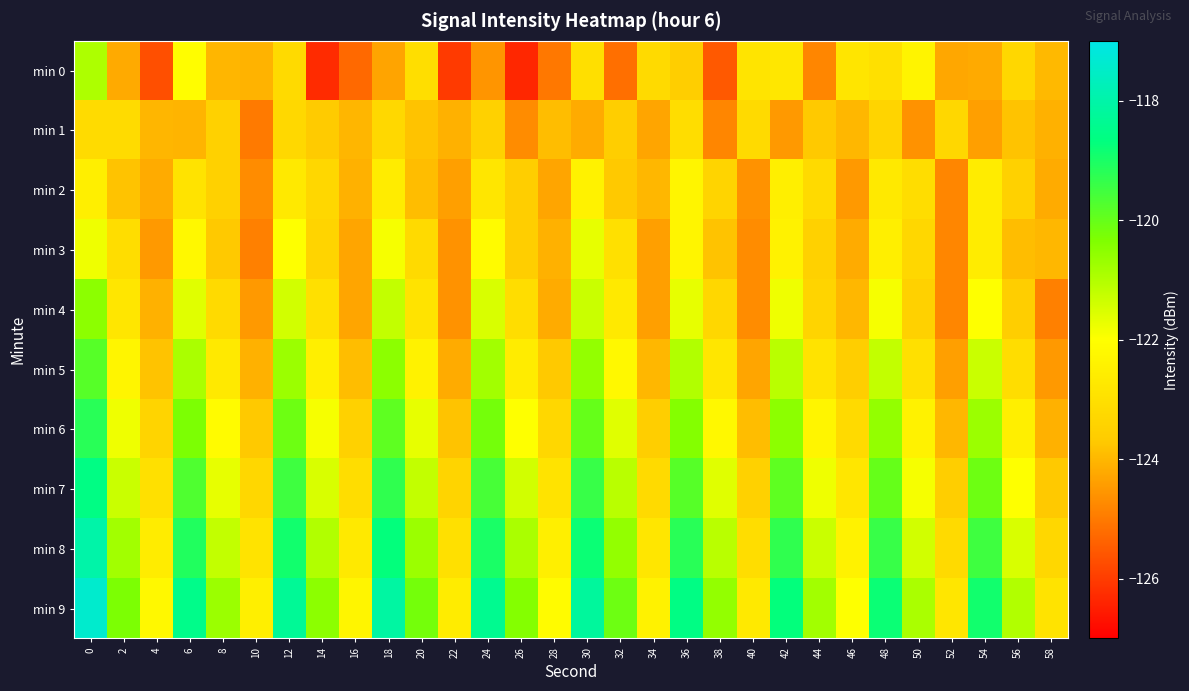

Reading left to right, extract all data points from this chart.

min 0: 0=-120.9	2=-124.2	4=-125.7	6=-122.1	8=-124.0	10=-124.1	12=-123.2	14=-126.3	16=-125.3	18=-124.3	20=-123.1	22=-126.0	24=-124.5	26=-126.3	28=-125.0	30=-123.0	32=-125.2	34=-123.2	36=-123.6	38=-125.5	40=-122.9	42=-122.8	44=-124.8	46=-122.8	48=-123.0	50=-122.3	52=-124.3	54=-124.2	56=-123.3	58=-124.0
min 1: 0=-123.1	2=-123.2	4=-124.0	6=-124.0	8=-123.5	10=-125.0	12=-123.3	14=-123.7	16=-124.0	18=-123.2	20=-123.8	22=-124.1	24=-123.5	26=-124.7	28=-123.9	30=-124.2	32=-123.6	34=-124.3	36=-123.1	38=-124.8	40=-123.2	42=-124.5	44=-123.7	46=-124.0	48=-123.4	50=-124.6	52=-123.3	54=-124.4	56=-123.8	58=-124.1
min 2: 0=-122.5	2=-123.8	4=-124.2	6=-122.9	8=-123.5	10=-124.7	12=-122.7	14=-123.3	16=-124.1	18=-122.6	20=-123.9	22=-124.4	24=-122.8	26=-123.6	28=-124.3	30=-122.4	32=-123.7	34=-124.0	36=-122.3	38=-123.4	40=-124.6	42=-122.5	44=-123.2	46=-124.5	48=-122.7	50=-123.1	52=-124.8	54=-122.6	56=-123.5	58=-124.2
min 3: 0=-121.8	2=-123.1	4=-124.5	6=-122.2	8=-123.7	10=-124.9	12=-122.0	14=-123.4	16=-124.3	18=-121.9	20=-123.2	22=-124.6	24=-122.1	26=-123.6	28=-124.1	30=-121.7	32=-123.0	34=-124.4	36=-122.3	38=-123.8	40=-124.7	42=-122.4	44=-123.5	46=-124.2	48=-122.5	50=-123.3	52=-124.8	54=-122.6	56=-123.9	58=-124.0
min 4: 0=-120.5	2=-122.8	4=-124.1	6=-121.6	8=-123.2	10=-124.5	12=-121.4	14=-123.0	16=-124.3	18=-121.2	20=-122.9	22=-124.6	24=-121.5	26=-123.1	28=-124.2	30=-121.3	32=-122.7	34=-124.4	36=-121.7	38=-123.3	40=-124.7	42=-121.8	44=-123.4	46=-124.0	48=-121.9	50=-123.5	52=-124.8	54=-122.0	56=-123.6	58=-124.9
min 5: 0=-119.8	2=-122.3	4=-123.8	6=-120.9	8=-122.7	10=-124.1	12=-120.7	14=-122.5	16=-123.9	18=-120.5	20=-122.4	22=-124.2	24=-120.8	26=-122.6	28=-123.7	30=-120.6	32=-122.2	34=-124.0	36=-121.0	38=-122.8	40=-124.3	42=-121.1	44=-122.9	46=-123.6	48=-121.2	50=-123.0	52=-124.4	54=-121.3	56=-123.1	58=-124.5
min 6: 0=-119.2	2=-121.8	4=-123.4	6=-120.3	8=-122.1	10=-123.7	12=-120.1	14=-121.9	16=-123.5	18=-119.9	20=-121.7	22=-123.8	24=-120.2	26=-122.0	28=-123.3	30=-120.0	32=-121.6	34=-123.6	36=-120.4	38=-122.2	40=-123.9	42=-120.5	44=-122.3	46=-123.2	48=-120.6	50=-122.4	52=-124.0	54=-120.7	56=-122.5	58=-124.1
min 7: 0=-118.6	2=-121.3	4=-123.0	6=-119.7	8=-121.7	10=-123.3	12=-119.5	14=-121.5	16=-123.1	18=-119.3	20=-121.2	22=-123.4	24=-119.6	26=-121.4	28=-122.9	30=-119.4	32=-121.1	34=-123.2	36=-119.8	38=-121.6	40=-123.5	42=-119.9	44=-121.8	46=-122.8	48=-120.0	50=-121.9	52=-123.6	54=-120.1	56=-122.0	58=-123.7
min 8: 0=-118.0	2=-120.8	4=-122.6	6=-119.1	8=-121.2	10=-122.9	12=-118.9	14=-121.0	16=-122.7	18=-118.7	20=-120.7	22=-123.0	24=-119.0	26=-120.9	28=-122.5	30=-118.8	32=-120.6	34=-122.8	36=-119.2	38=-121.1	40=-123.1	42=-119.3	44=-121.3	46=-122.4	48=-119.4	50=-121.4	52=-123.2	54=-119.5	56=-121.5	58=-123.3
min 9: 0=-117.4	2=-120.3	4=-122.2	6=-118.5	8=-120.7	10=-122.5	12=-118.3	14=-120.5	16=-122.3	18=-118.1	20=-120.2	22=-122.6	24=-118.4	26=-120.4	28=-122.1	30=-118.2	32=-120.1	34=-122.4	36=-118.6	38=-120.6	40=-122.7	42=-118.7	44=-120.8	46=-122.0	48=-118.8	50=-120.9	52=-122.8	54=-118.9	56=-121.0	58=-122.9